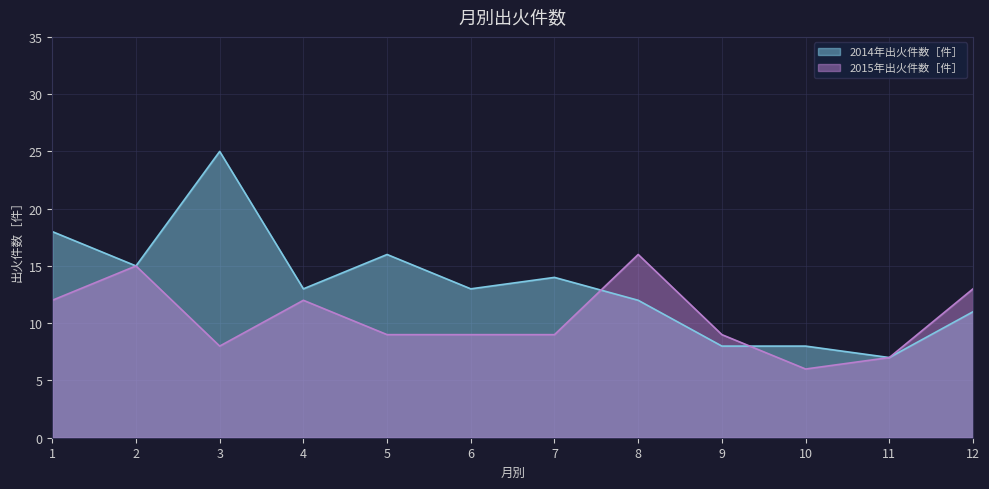

List the series in order of their peak value, highest first.

2014年出火件数［件］, 2015年出火件数［件］